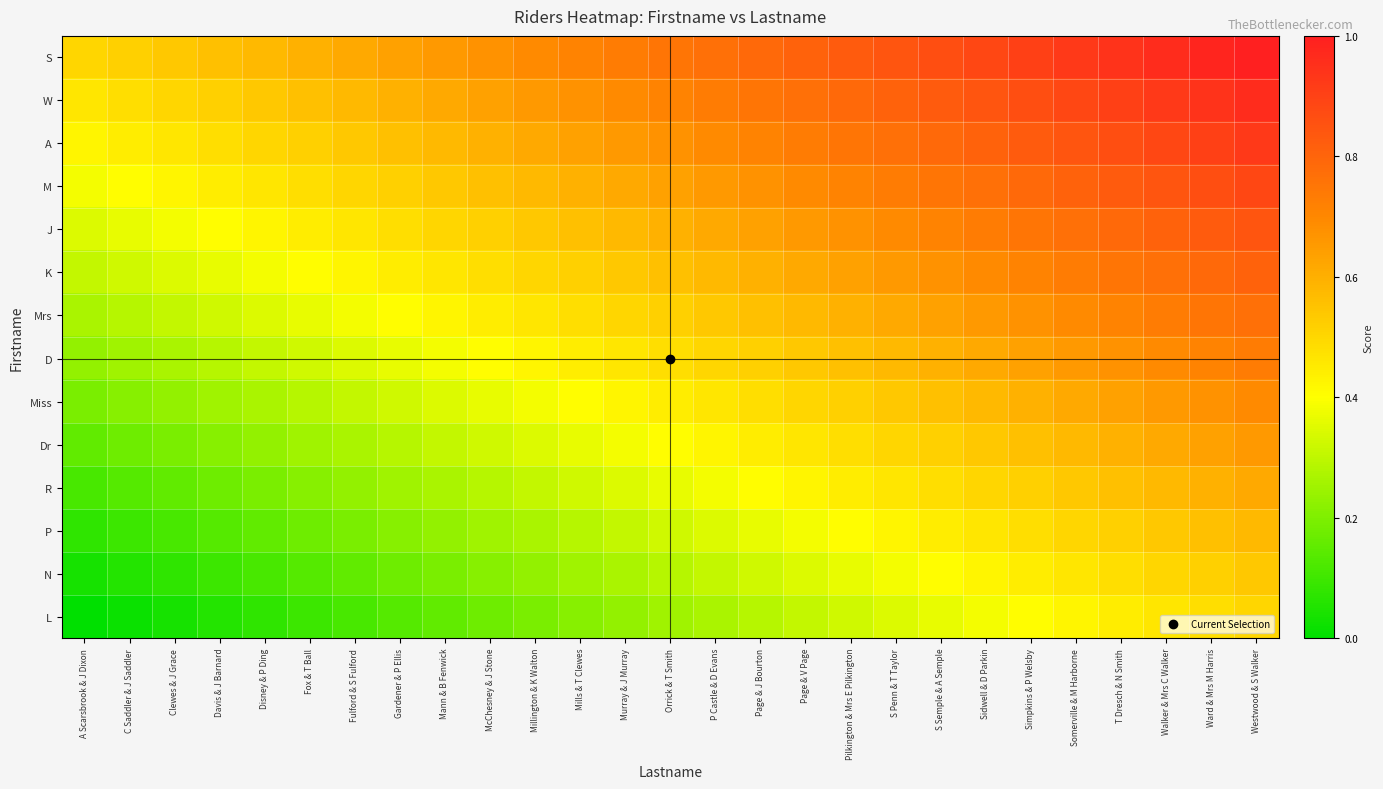

Which has a higher value, Orrick & T Smith or Page & V Page?

Page & V Page